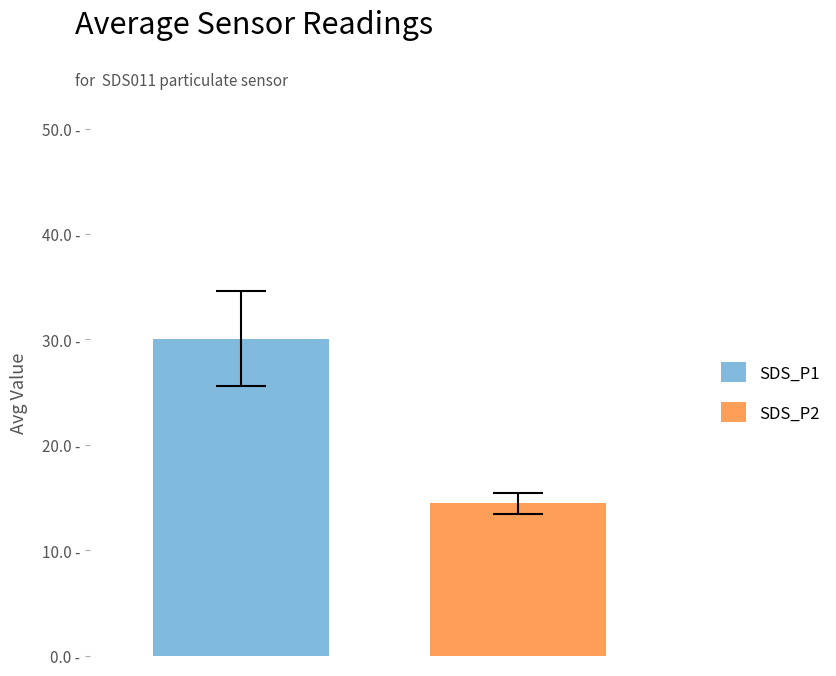

What are all the series names shown in the legend?

SDS_P1, SDS_P2